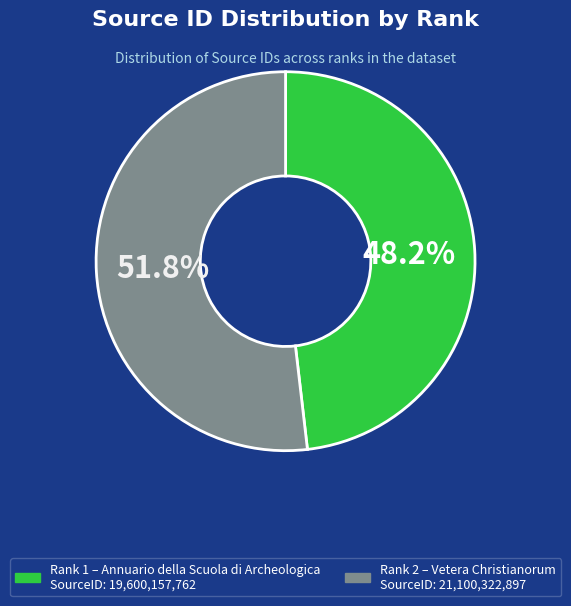

Is there a majority slice in this chart?

Yes